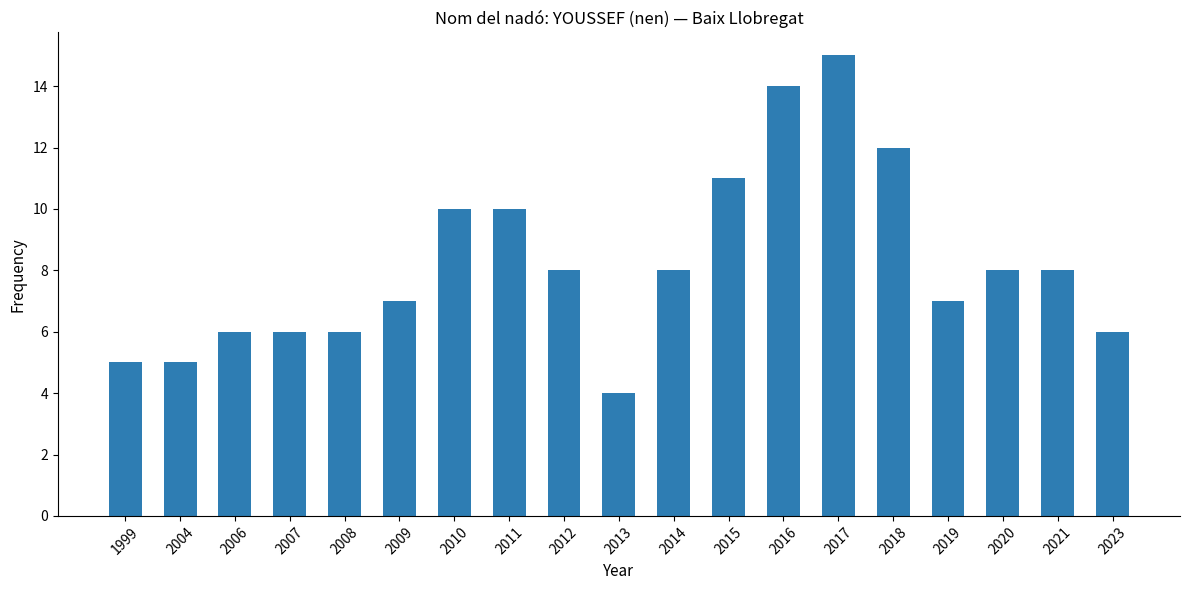

The value at 1999 is 9. True or false?

False